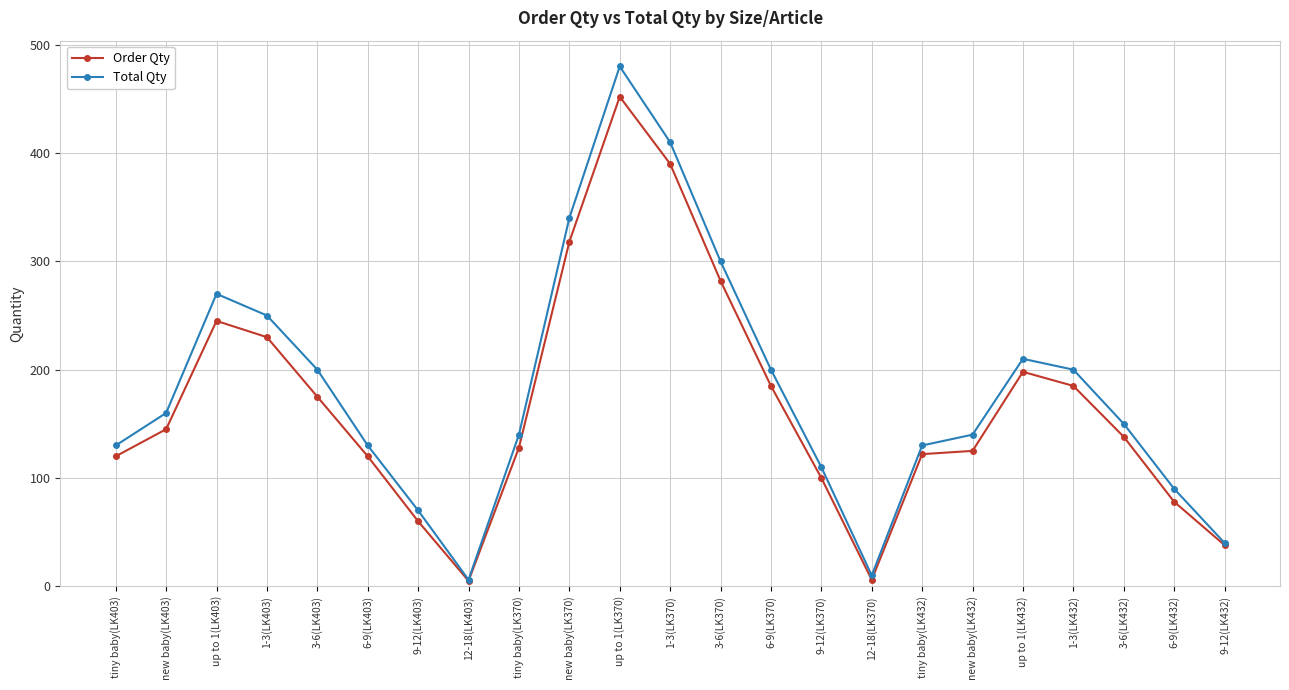

What is the smallest value displayed?

5